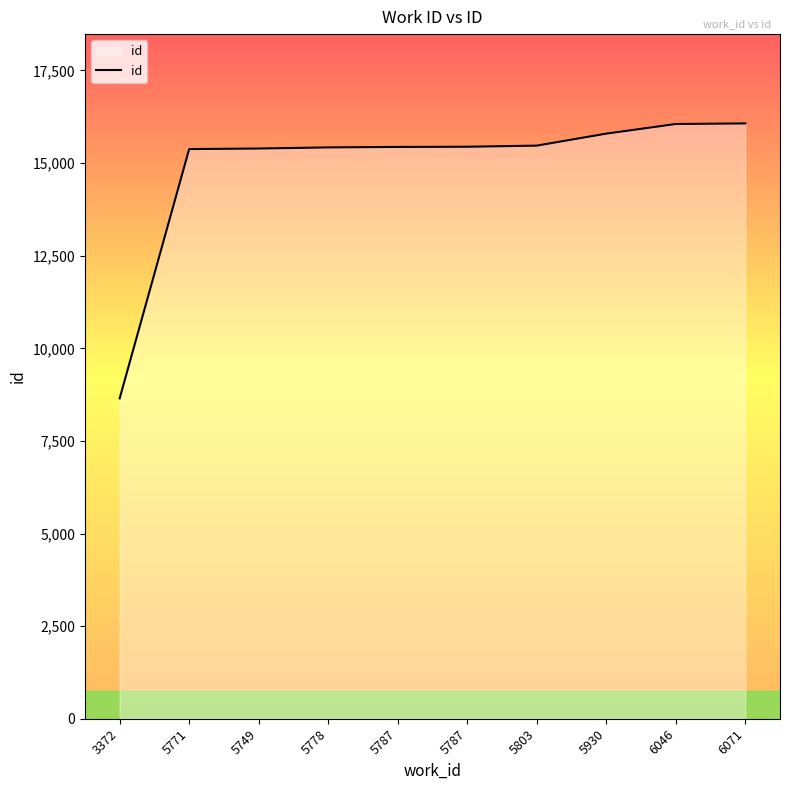

Reading left to right, transcribe all the data shown in this chart.

3372=8648	5771=15378	5749=15393	5778=15423	5787=15436	5787=15441	5803=15471	5930=15795	6046=16055	6071=16071